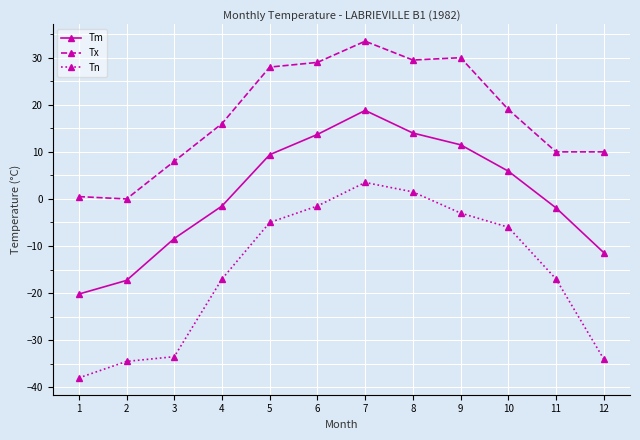

In Tm, how many points are higher than both neighbors (excluding endpoints)?

1